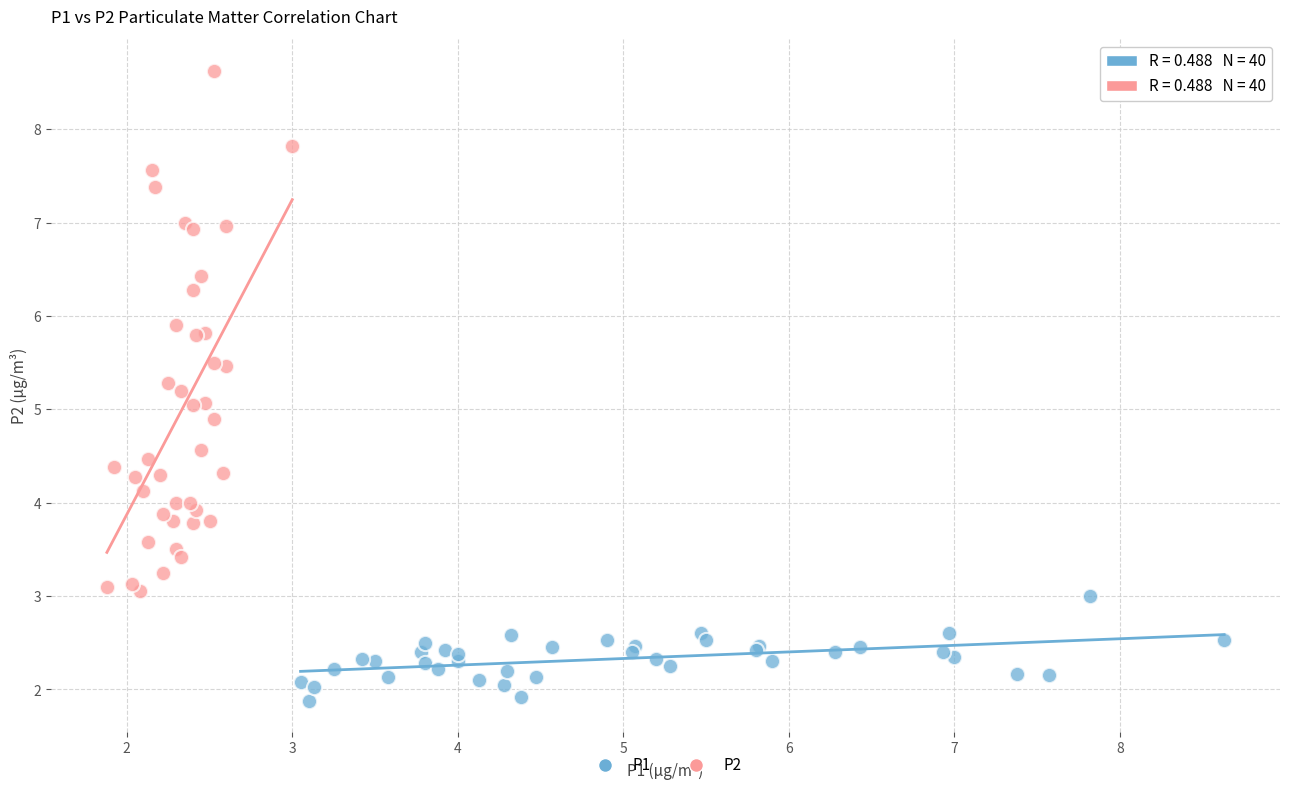

Which series reaches the maximum Y coordinate?

P2